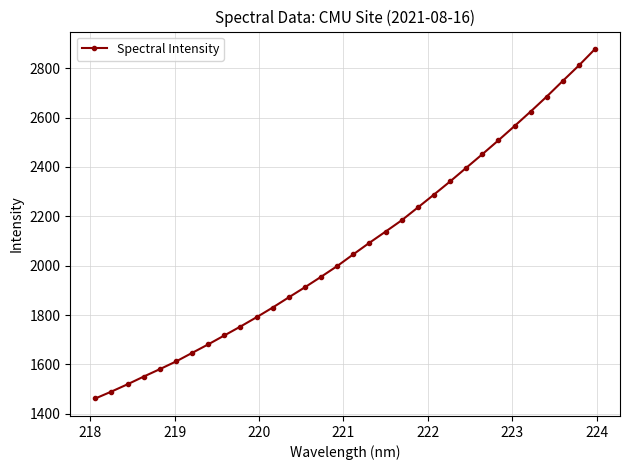

What is the smallest value displayed?

1461.8